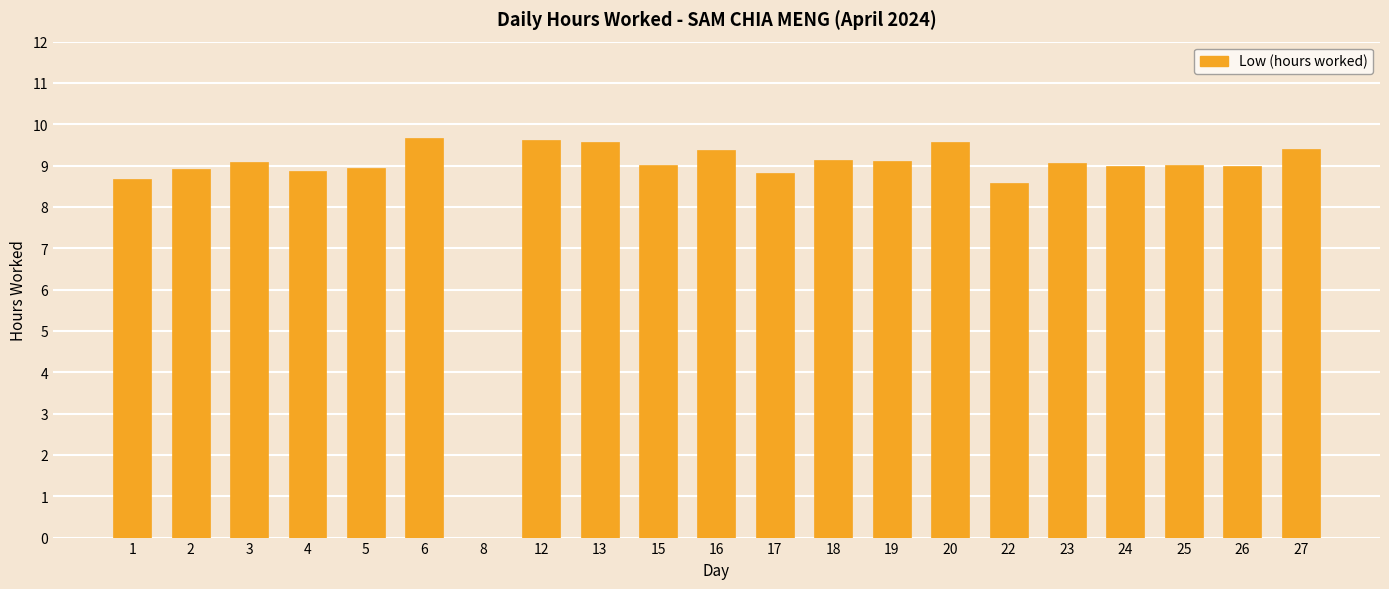

What is the ratio of the value at 18 to the value at 19?

1.0